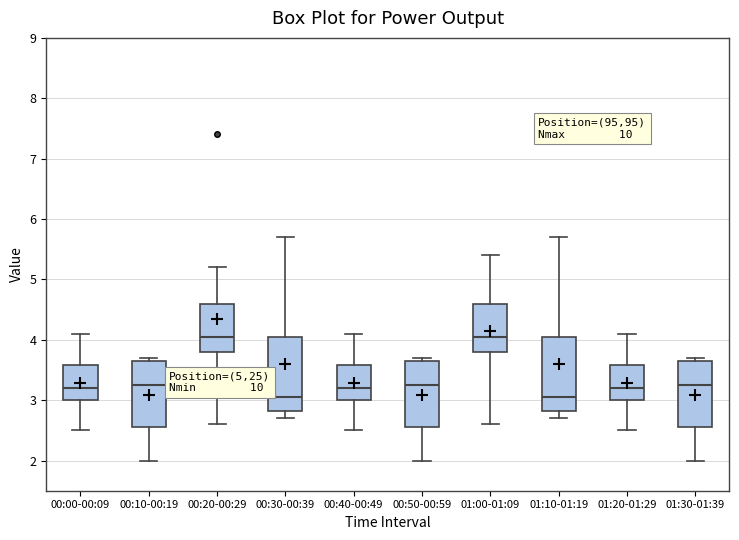

Reading left to right, read every box against the y-axis: the position of its median line, the range the box covers, and the ends of its whiskers. The values are not printed on the chart, so give them approximately, as read against the axis.

00:00-00:09: median 3.2, box 3.0 to 3.6, whiskers 2.5 to 4.1
00:10-00:19: median 3.3, box 2.6 to 3.7, whiskers 2.0 to 3.7 (just above the box's upper edge)
00:20-00:29: median 4.1, box 3.8 to 4.6, whiskers 2.6 to 5.2
00:30-00:39: median 3.1, box 2.8 to 4.1, whiskers 2.7 to 5.7
00:40-00:49: median 3.2, box 3.0 to 3.6, whiskers 2.5 to 4.1
00:50-00:59: median 3.3, box 2.6 to 3.7, whiskers 2.0 to 3.7 (just above the box's upper edge)
01:00-01:09: median 4.1, box 3.8 to 4.6, whiskers 2.6 to 5.4
01:10-01:19: median 3.1, box 2.8 to 4.1, whiskers 2.7 to 5.7
01:20-01:29: median 3.2, box 3.0 to 3.6, whiskers 2.5 to 4.1
01:30-01:39: median 3.3, box 2.6 to 3.7, whiskers 2.0 to 3.7 (just above the box's upper edge)